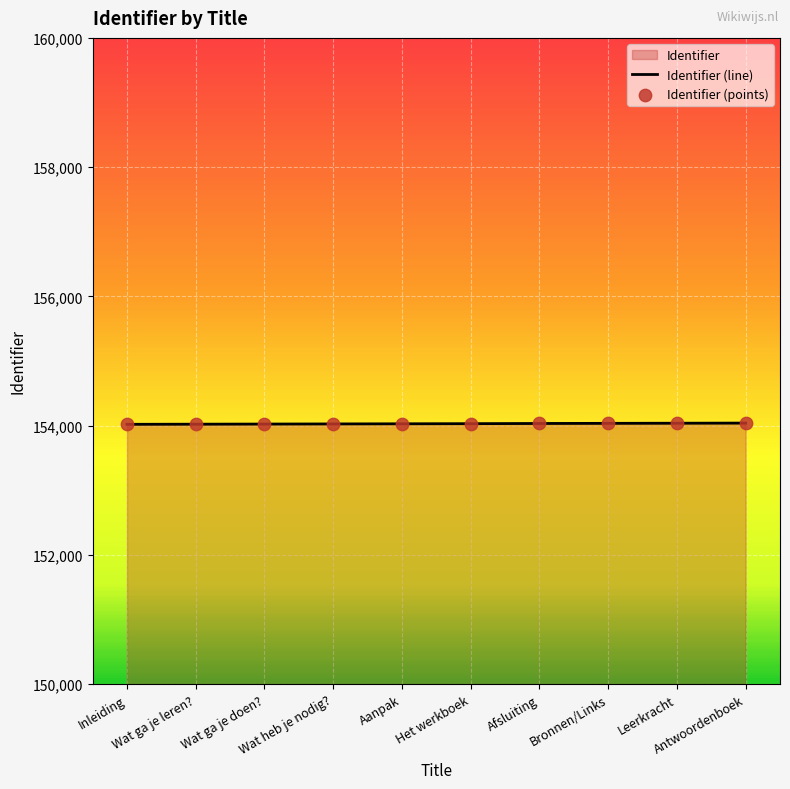

What is the maximum value shown in the chart?

154039